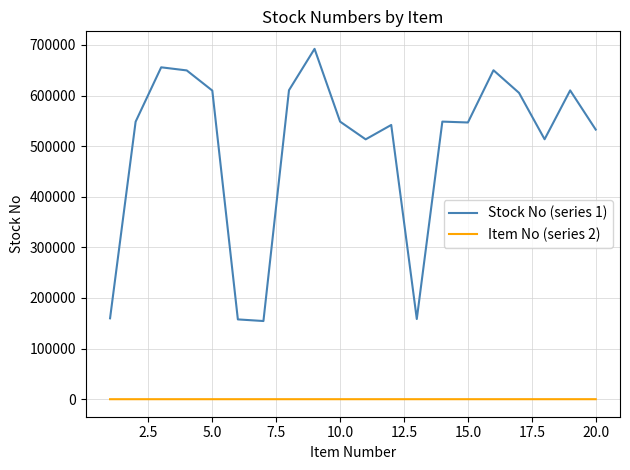

Which series has the largest range (max minus min)?

Stock No (series 1)